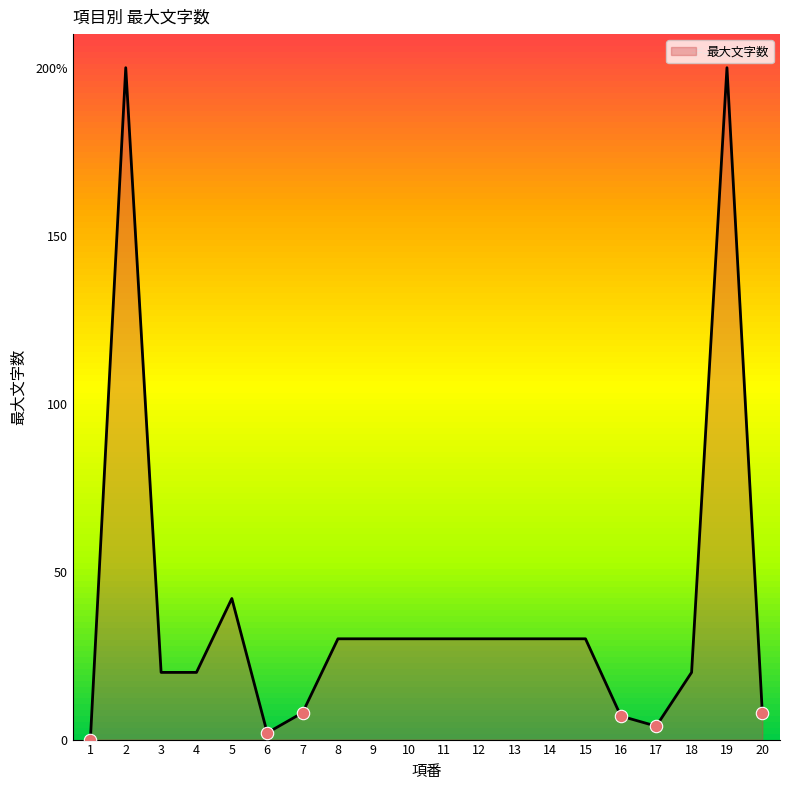

Between 4 and 16, which is larger?

4